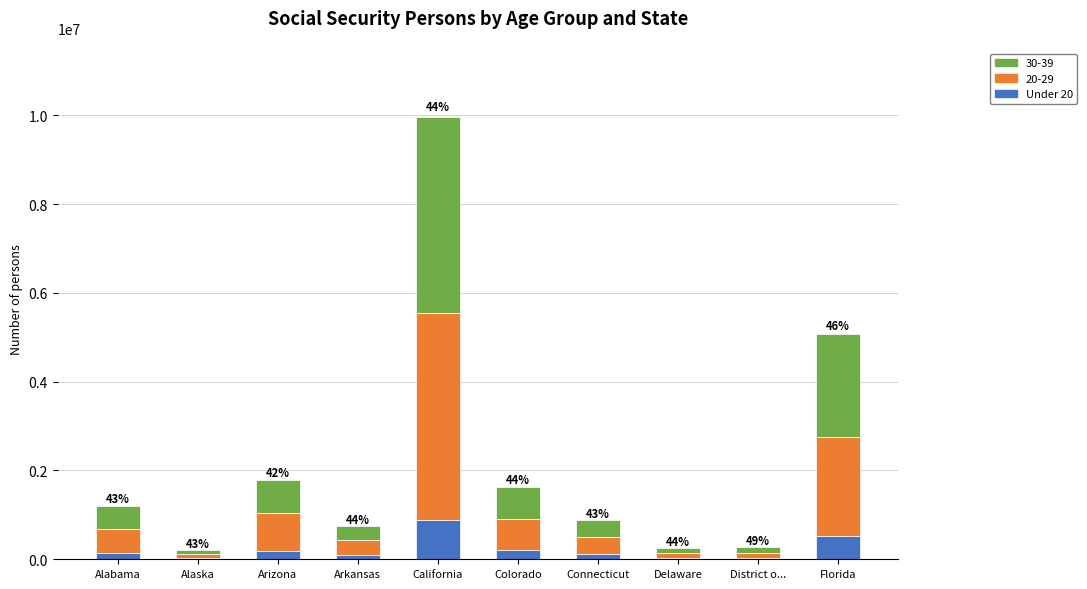

At which category is the sum across all series the highest?

California